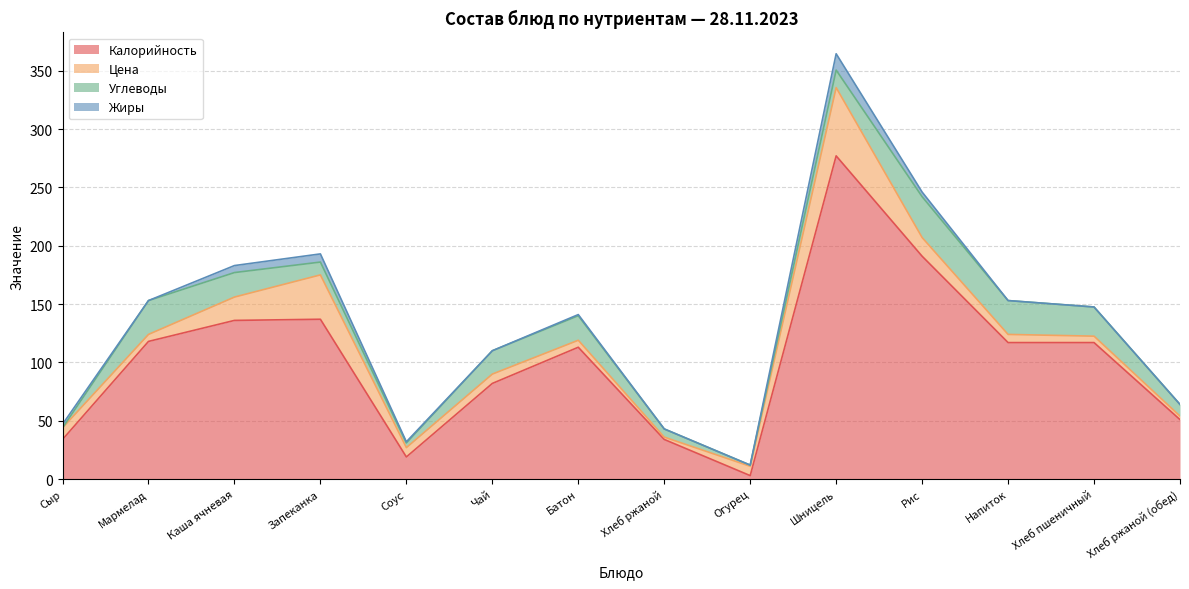

The value of Калорийность at Сыр is 48.3. True or false?

False